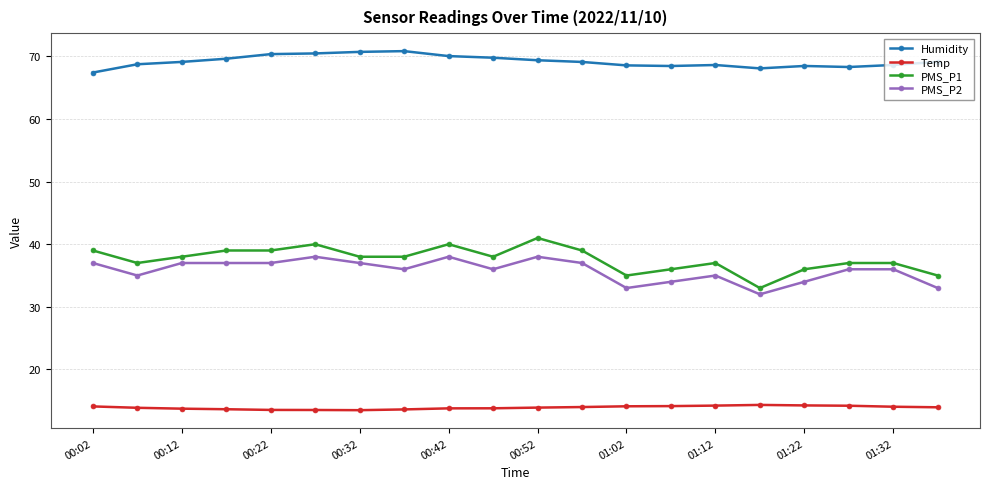

At how many categories does at least one series exceed 52?

20